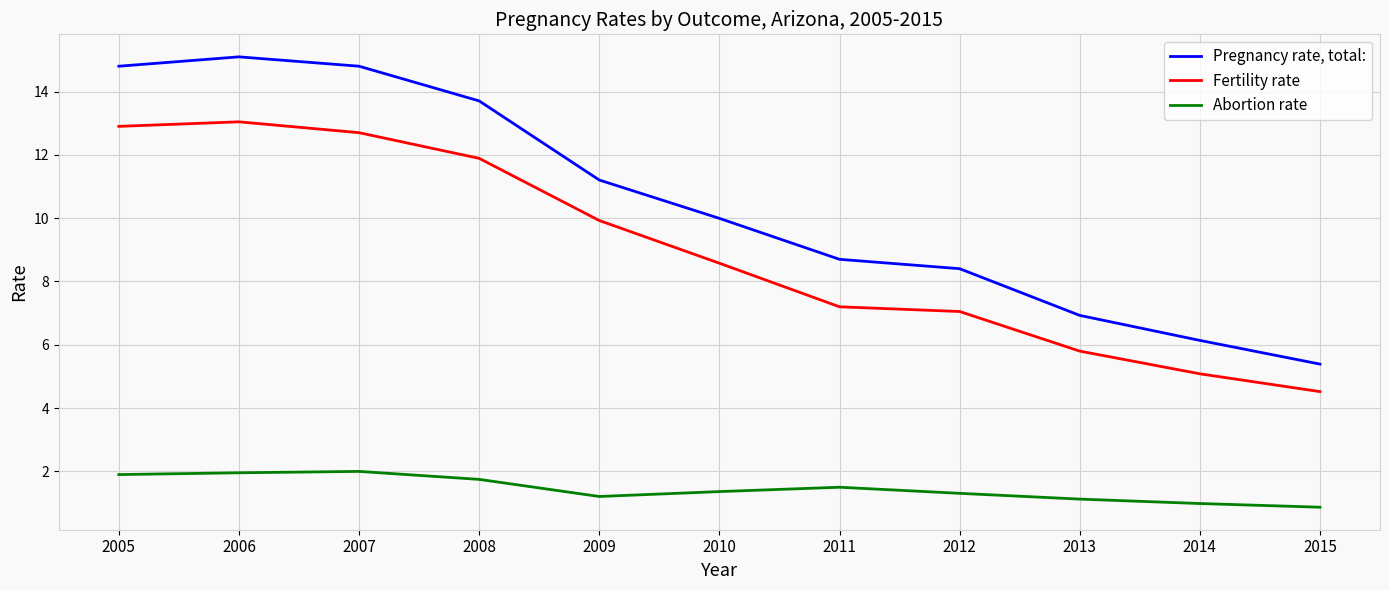

In Pregnancy rate, total:, how many points are higher than both neighbors (excluding endpoints)?

1